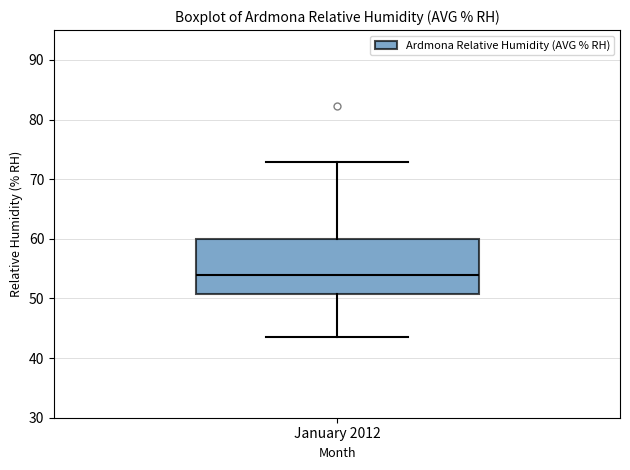

Read this box plot against the y-axis: the position of the median line, the range covered by the box, and the ends of both whiskers. The values are not printed on the chart, so give them approximately, as read against the axis.

median 54, box 51 to 60, whiskers 44 to 73